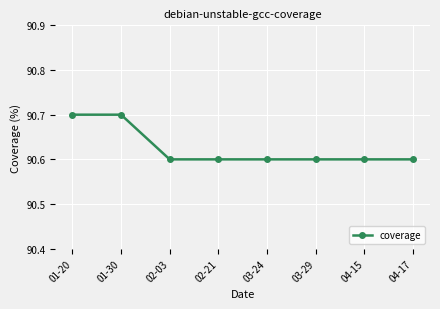

Is this an area chart (filled region under the line)?

No